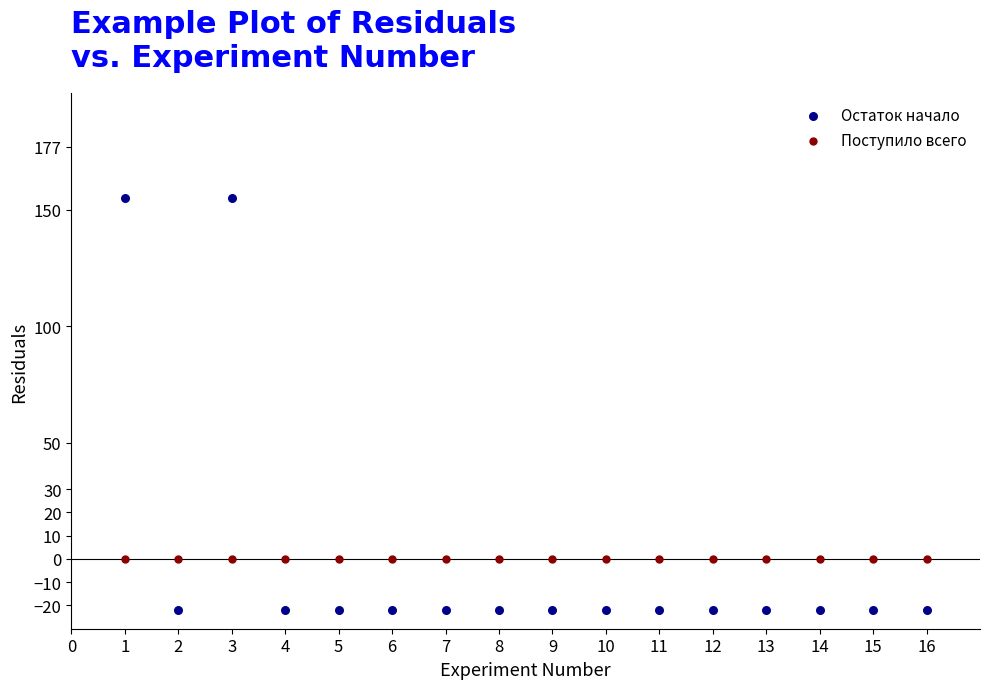

Which series reaches the minimum Y coordinate?

Остаток начало